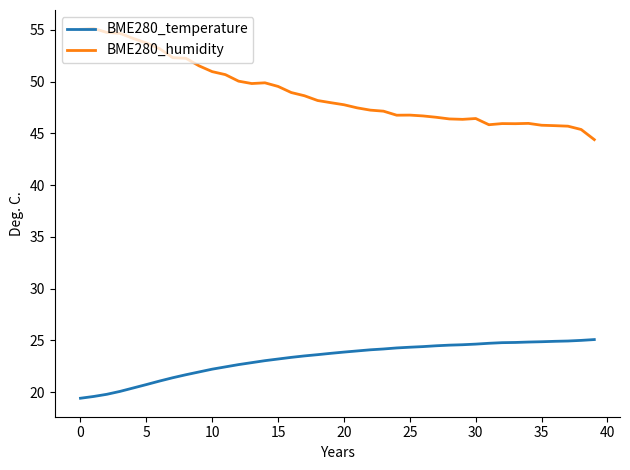

Does the chart have visible grid lines?

No